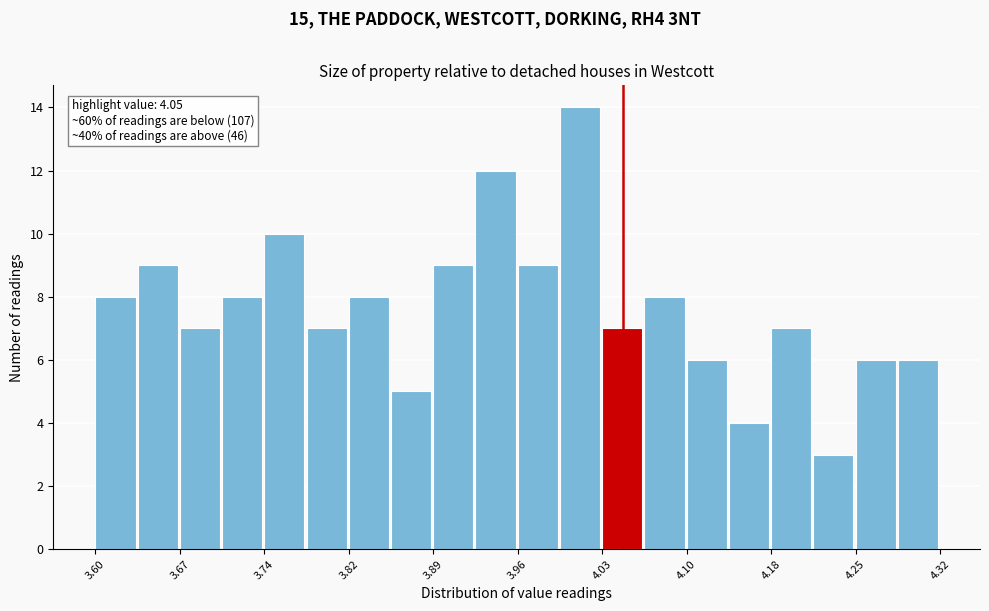

Read against the x-axis, roughly where is the centre of the tallest bar?

4.01